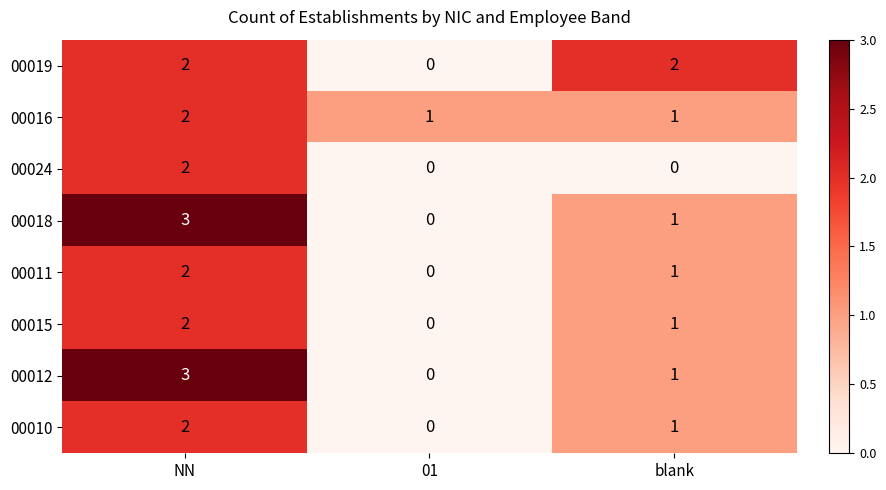

What is the total value across all series at 01?

1